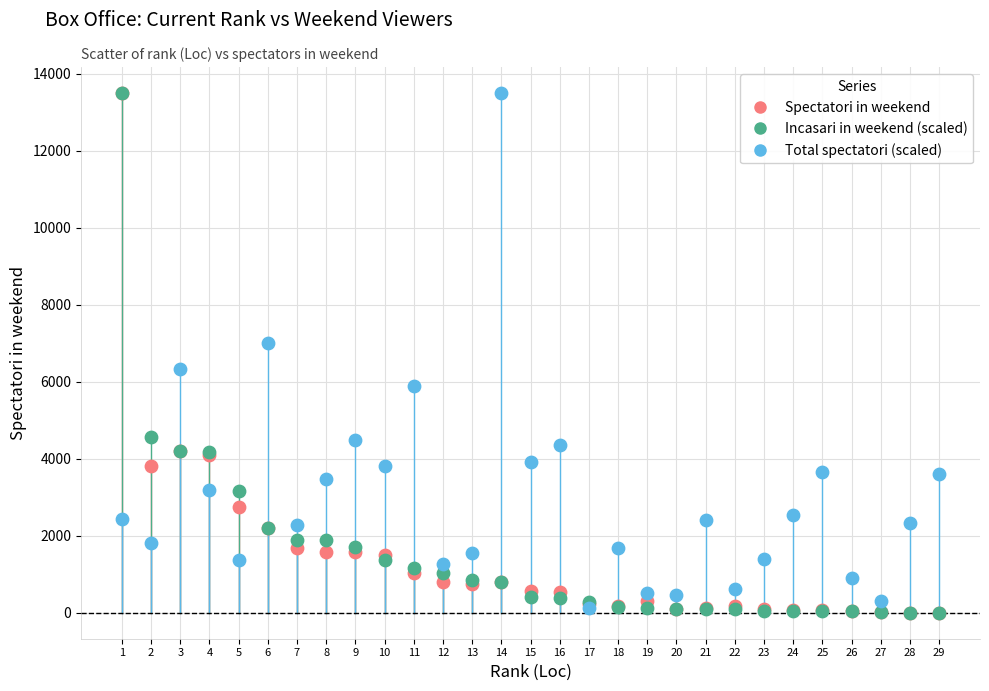

Across all series, what Y value is closest to 6752?

7004.2